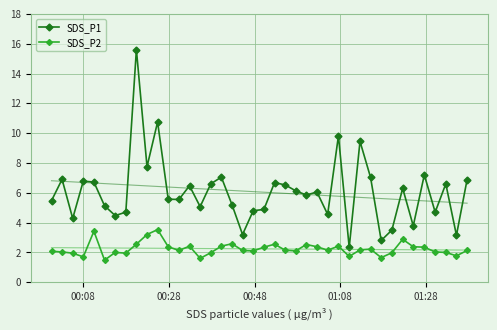

True or false: SDS_P1 and SDS_P2 cross at least once.

False